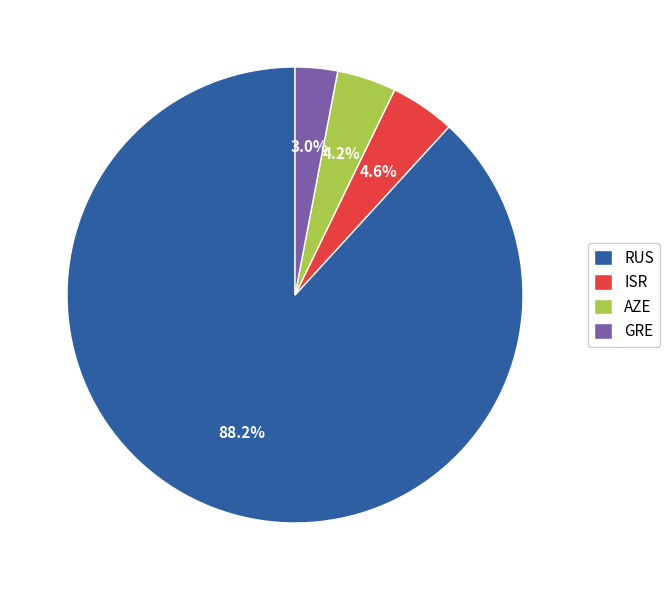

Count the number of slices in the pie.

4